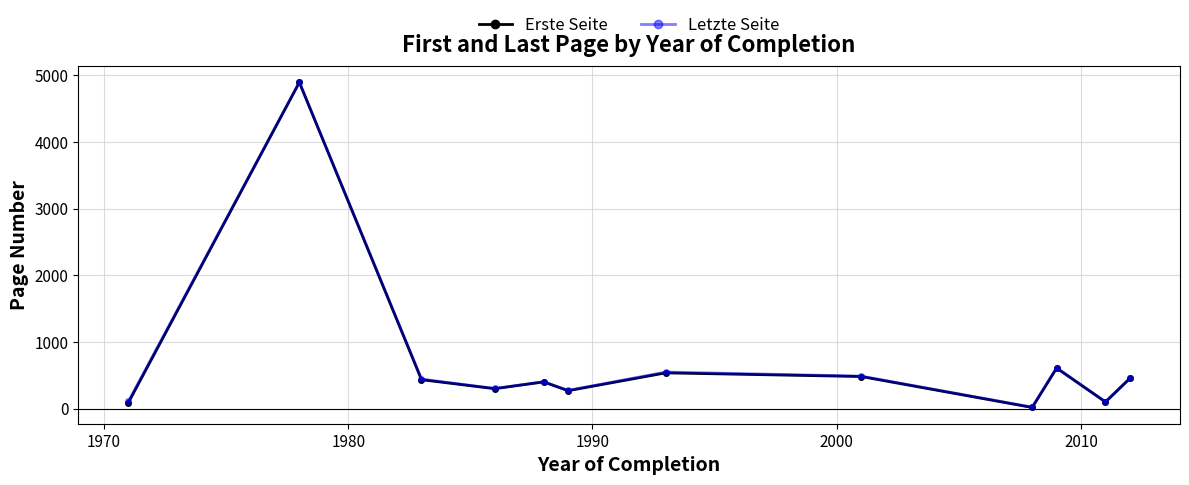

True or false: Erste Seite has more than 0 interior local peaks.

True